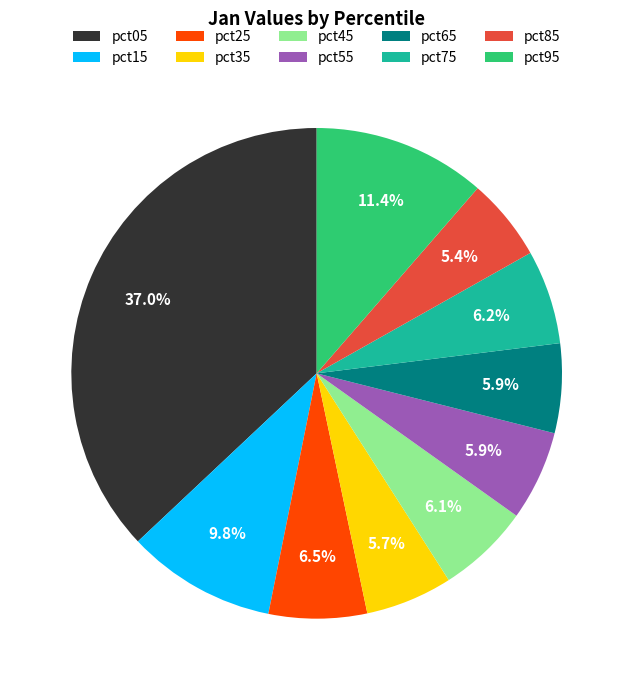

What percentage is the pct65 slice, to the nearest percent?

6%